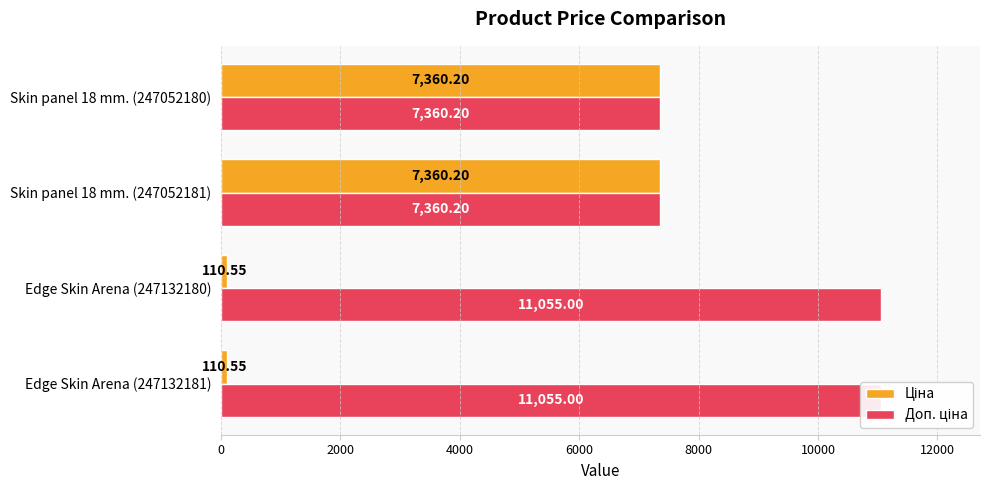

Count the number of data series in this chart.

2